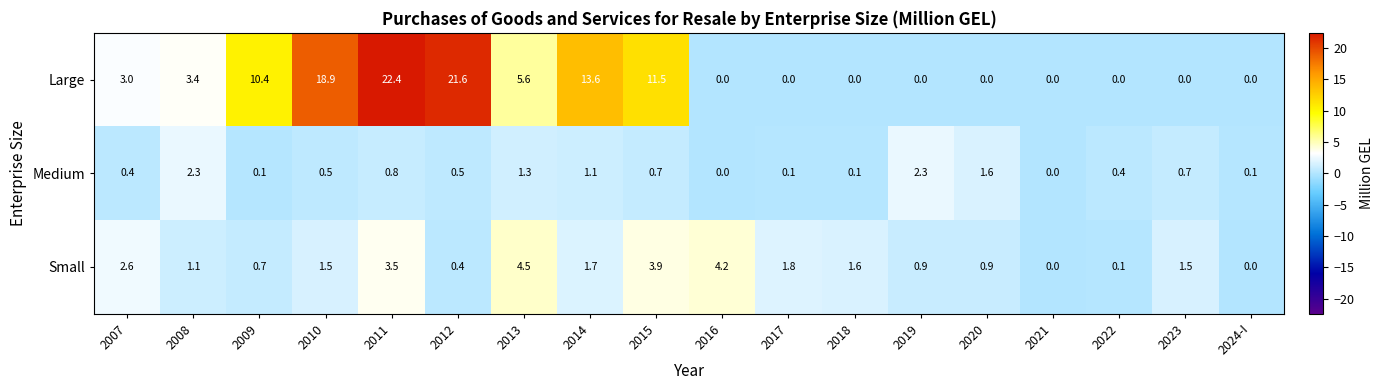

Rank the series by their maximum value, from lowest to highest.

Medium, Small, Large